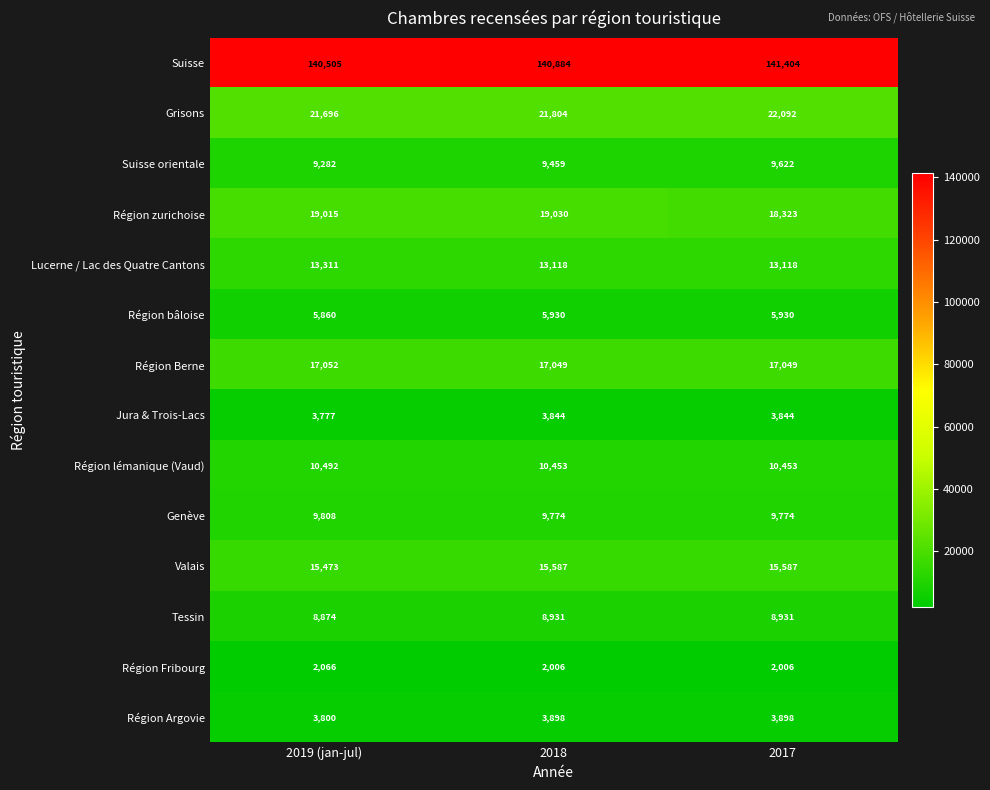

Count the Suisse orientale values in the range 9282 to 9622.

3